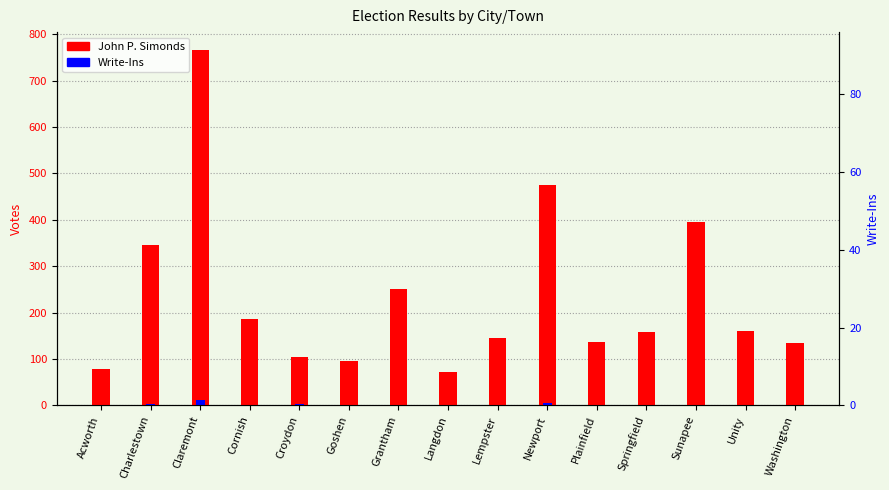

At which category does the chart reach its peak across all series?

Claremont